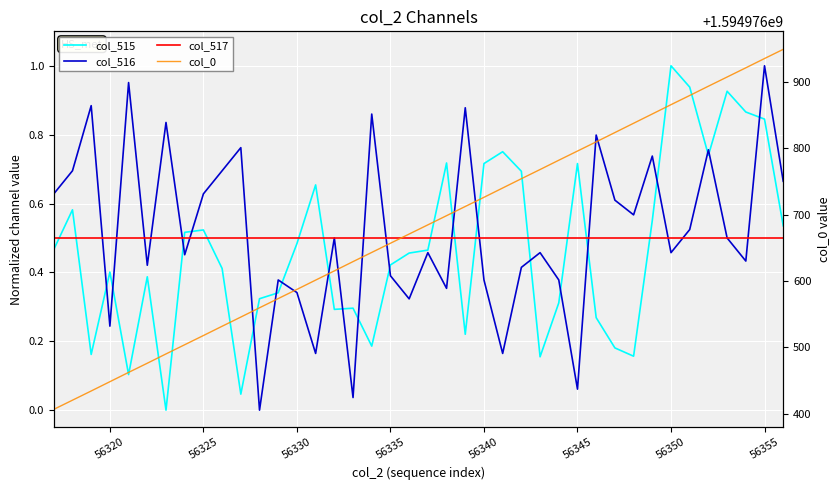

At how many categories does at least one series exceed 66087144?

40